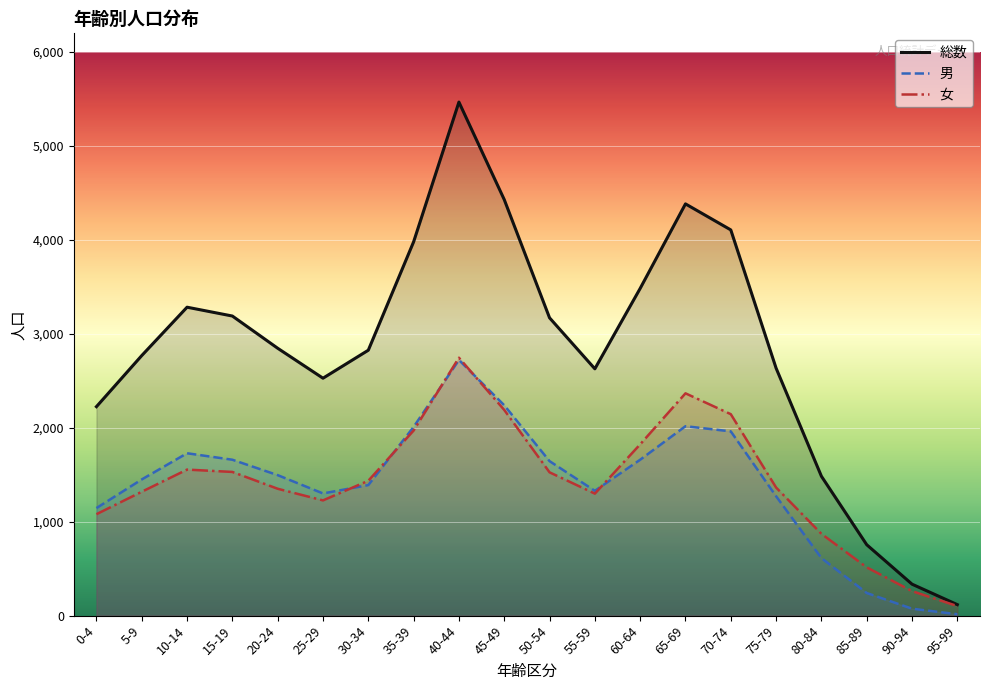

Reading left to right, extract all data points from this chart.

総数: 2225	2769	3284	3190	2847	2528	2826	3980	5468	4430	3171	2628	3484	4384	4107	2635	1484	755	335	117
男: 1145	1450	1729	1660	1496	1301	1390	2009	2722	2240	1645	1329	1660	2017	1962	1271	613	241	74	15
女: 1080	1319	1555	1530	1351	1227	1436	1971	2746	2190	1526	1299	1824	2367	2145	1364	871	514	261	102